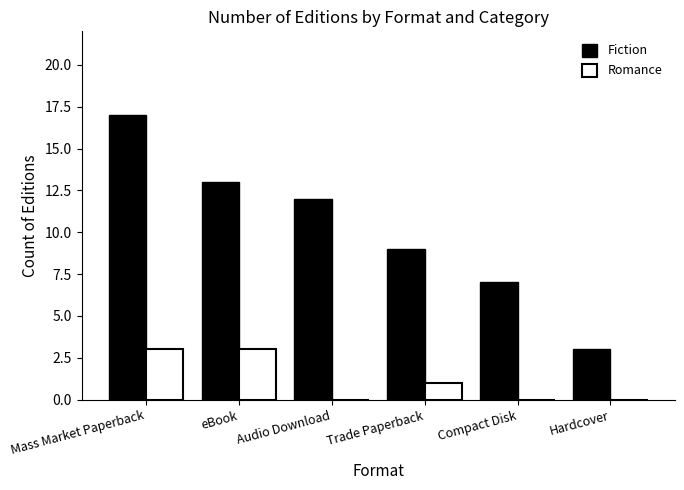

Which series has the largest total across all categories?

Fiction